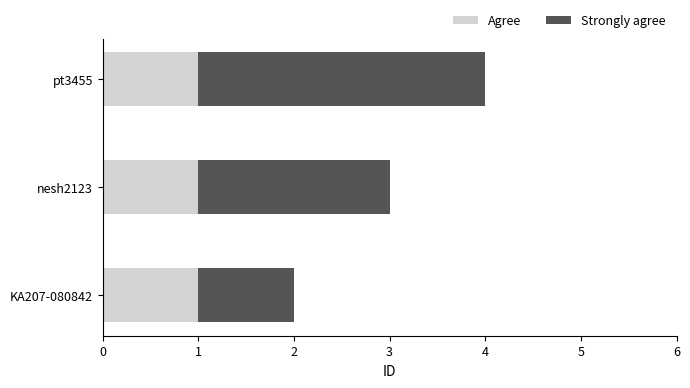

At which category is the sum across all series the highest?

pt3455